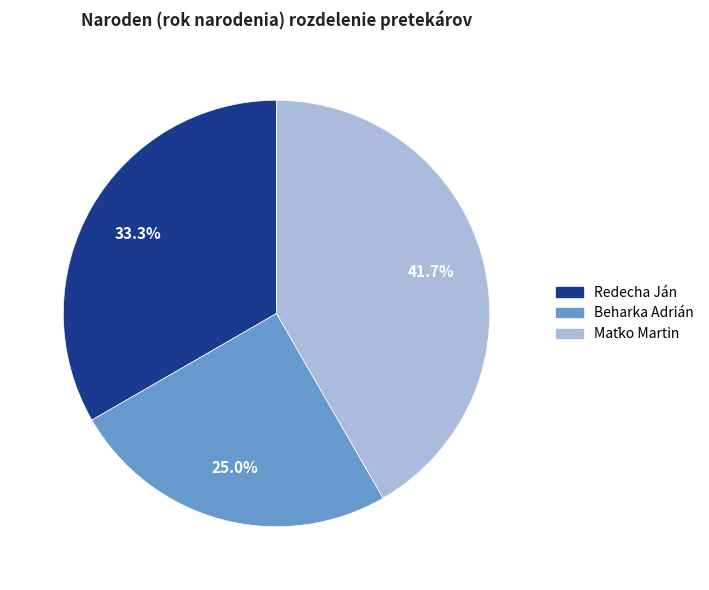

True or false: Redecha Ján accounts for 28% of the total.

False